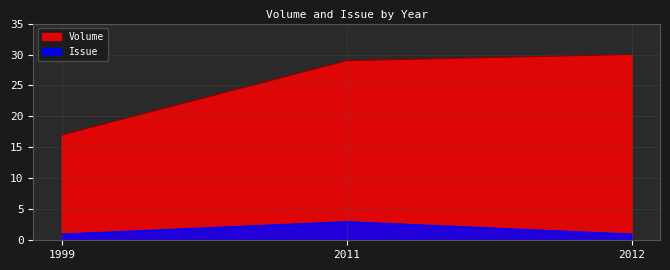

What is the spread (max minus min) of values at 2012?

29